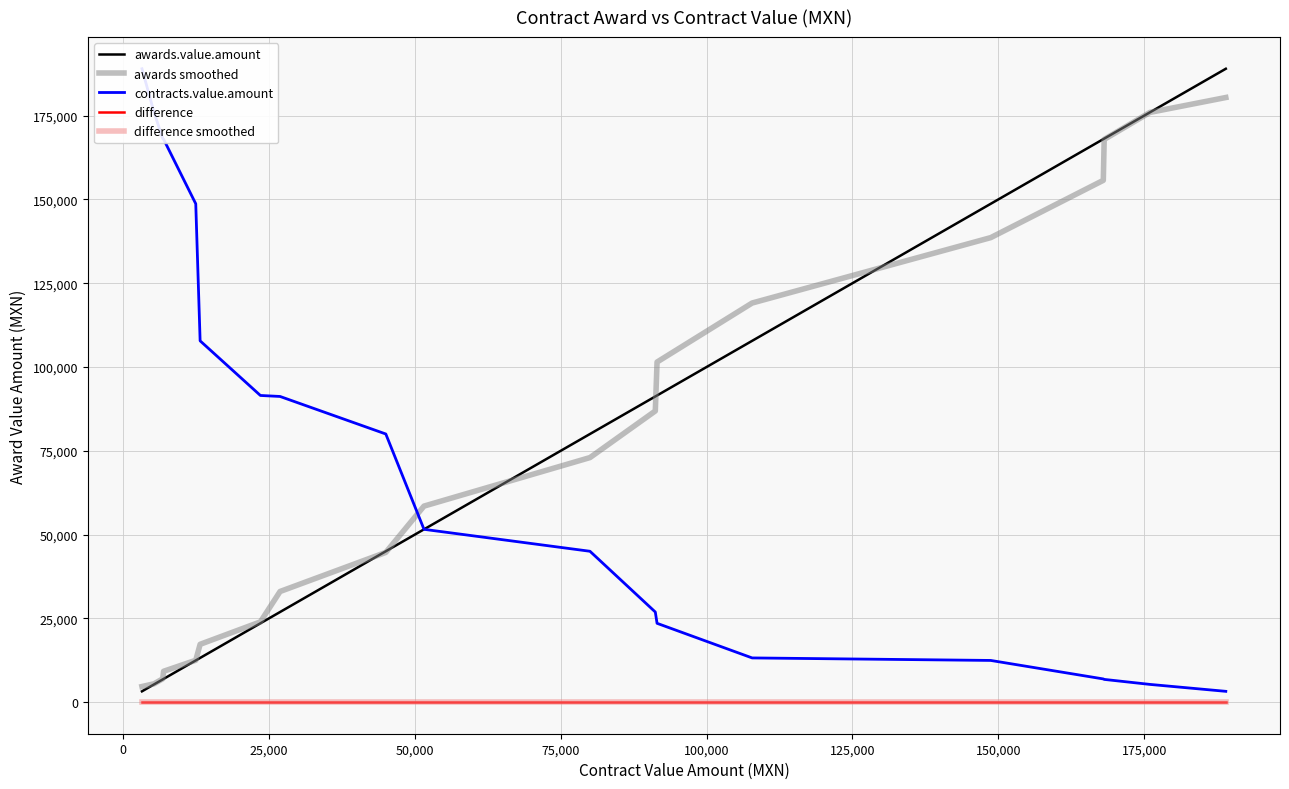

Is it true that difference smoothed equals 0.0 at 25,000?

True